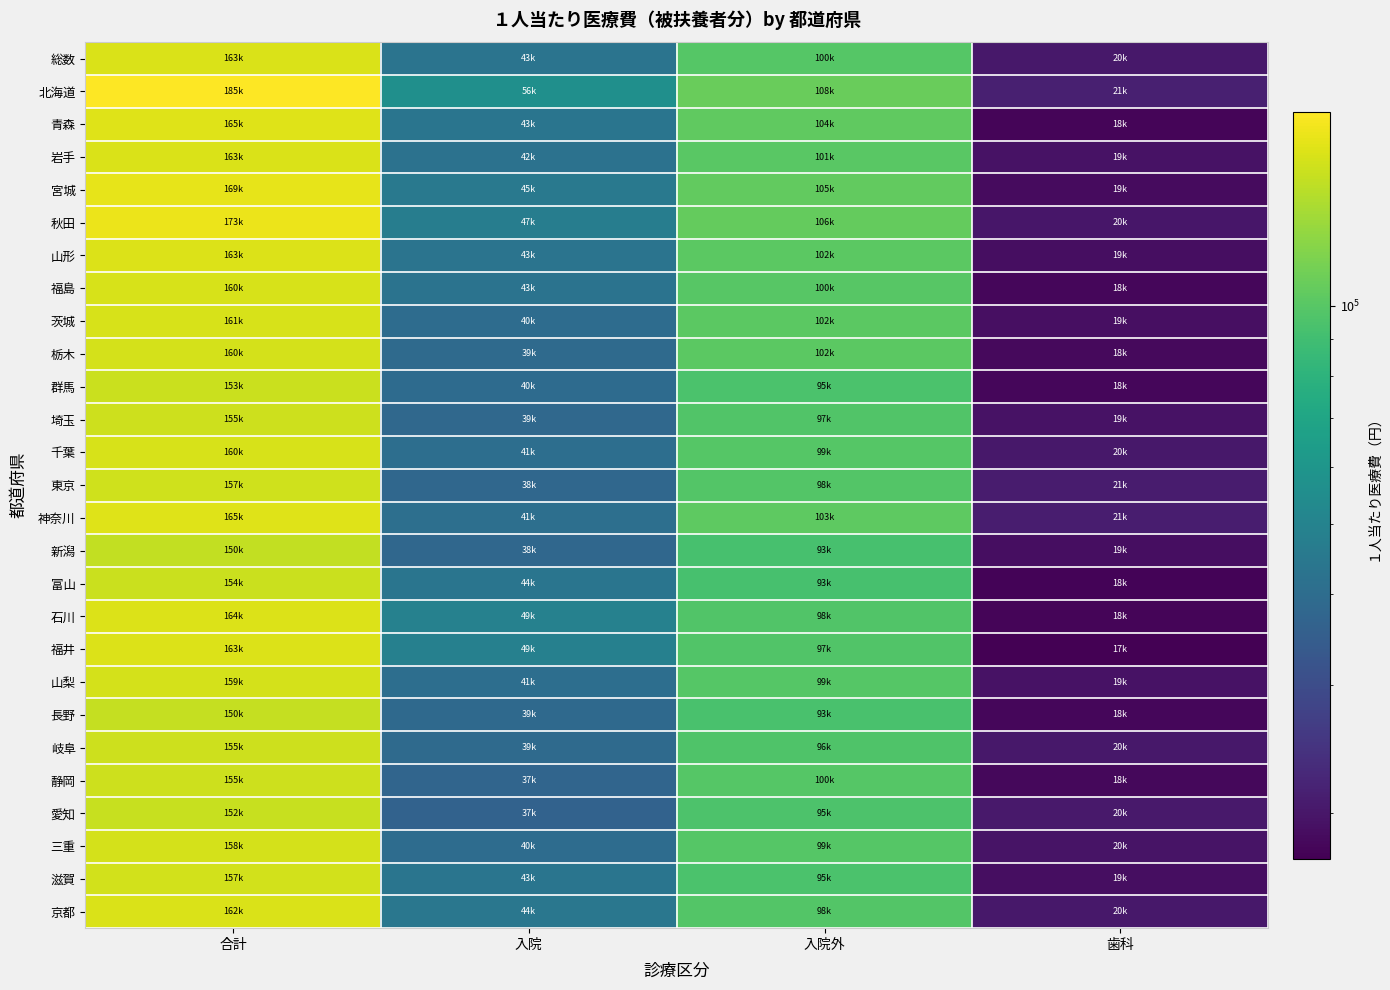

What is the difference between the highest and lowest values at 歯科?

3984.0